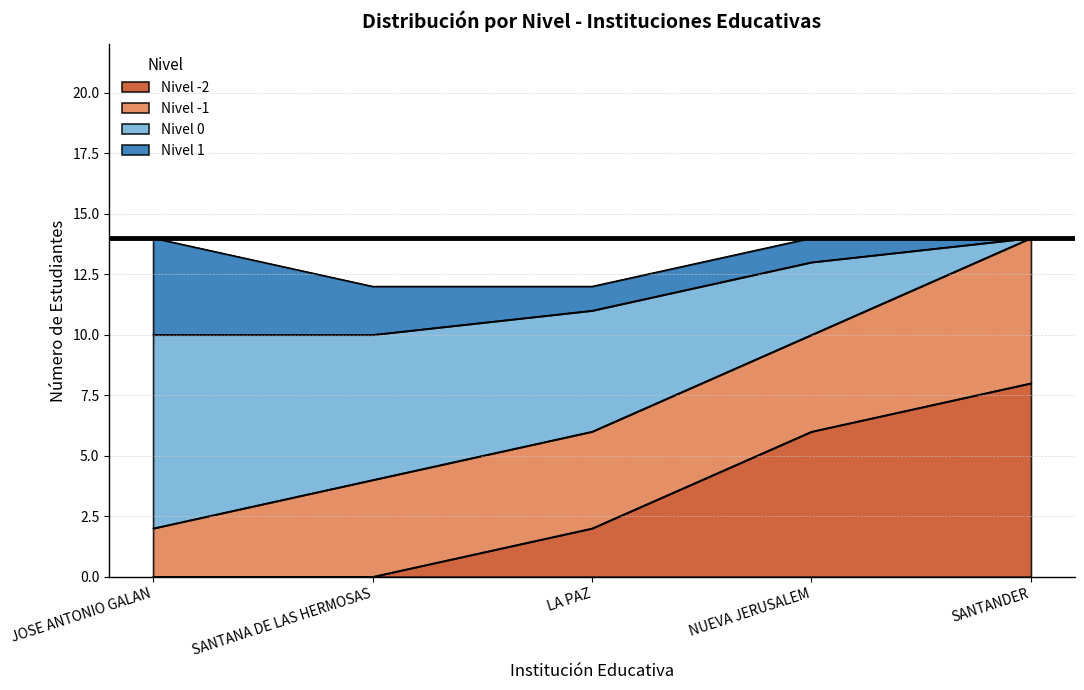

What is the maximum value shown in the chart?

14